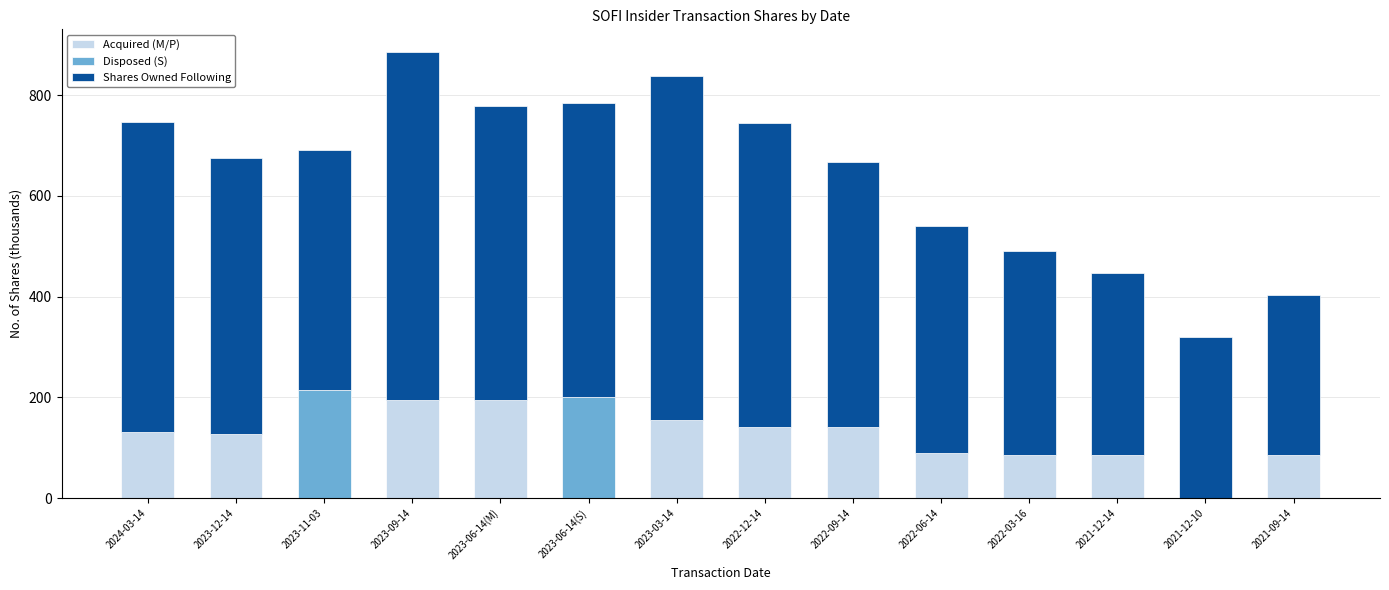

True or false: Acquired (M/P) has a value of 85.7 at 2021-12-14.

True